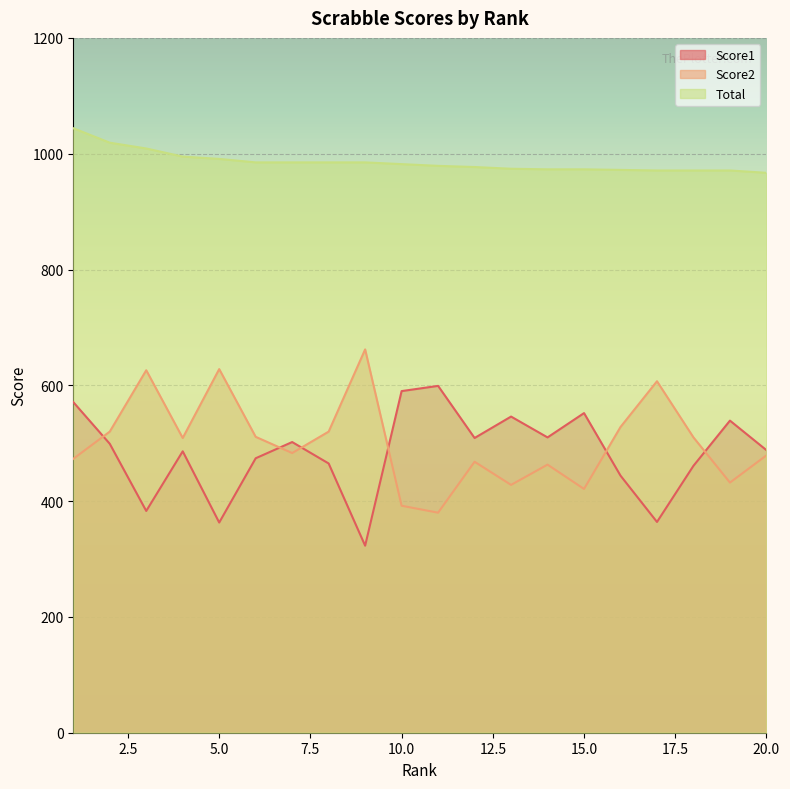

Which series has the largest total across all categories?

Total